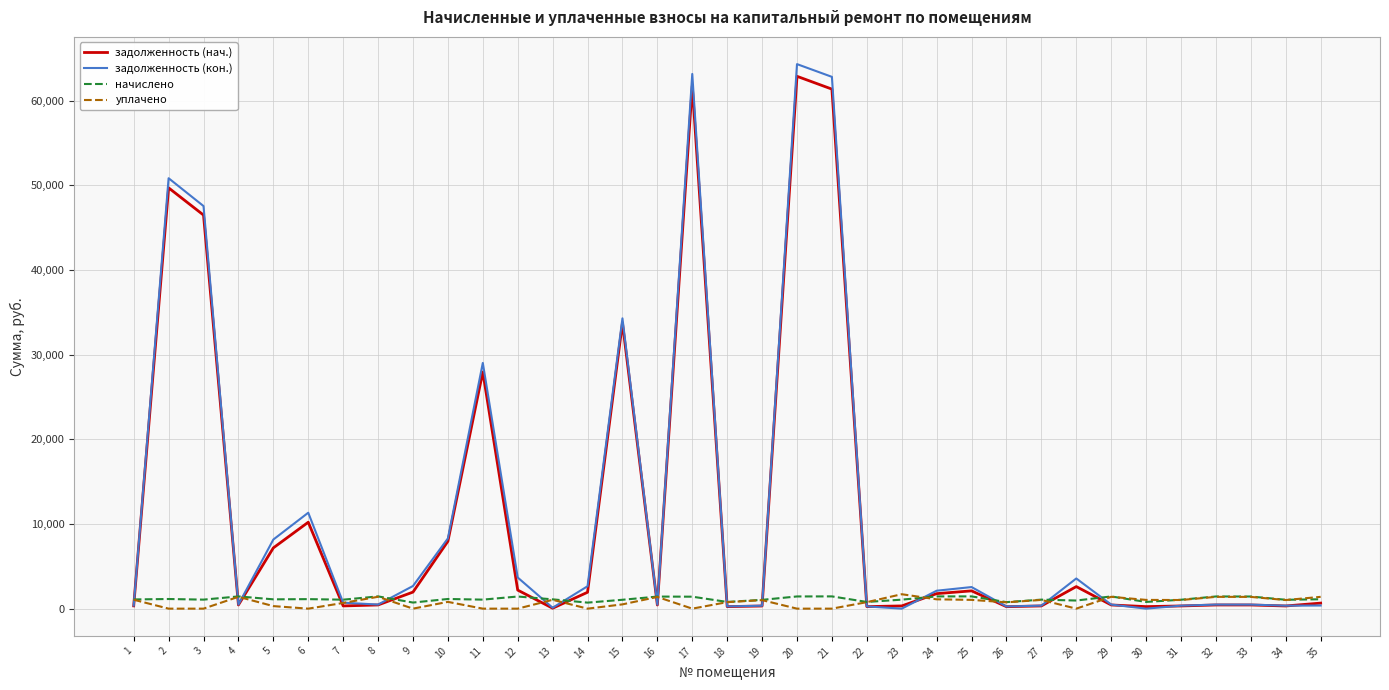

Is the value of задолженность (кон.) at 12 greater than the value of начислено at 35?

Yes